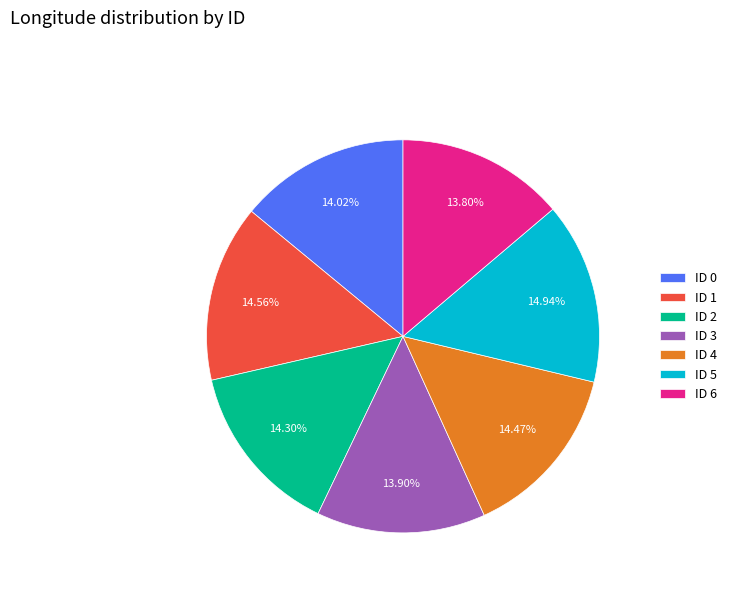

Do ID 4 and ID 1 together represent more than half of the pie?

No